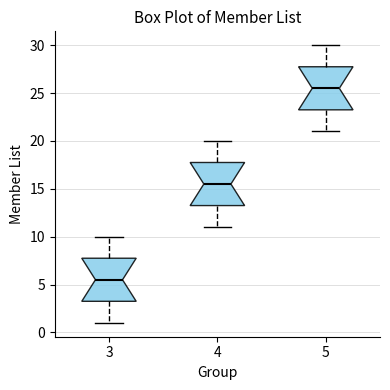

Reading left to right, transcribe this box plot: for each box, give where its median line is, the range the box spans, and where its two whiskers end, as read against the y-axis. The values are not printed on the chart, so give them approximately, as read against the axis.

3: median 5.5, box 3.5 to 8.0, whiskers 1.0 to 10.0
4: median 15.5, box 13.5 to 18.0, whiskers 11.0 to 20.0
5: median 25.5, box 23.5 to 28.0, whiskers 21.0 to 30.0